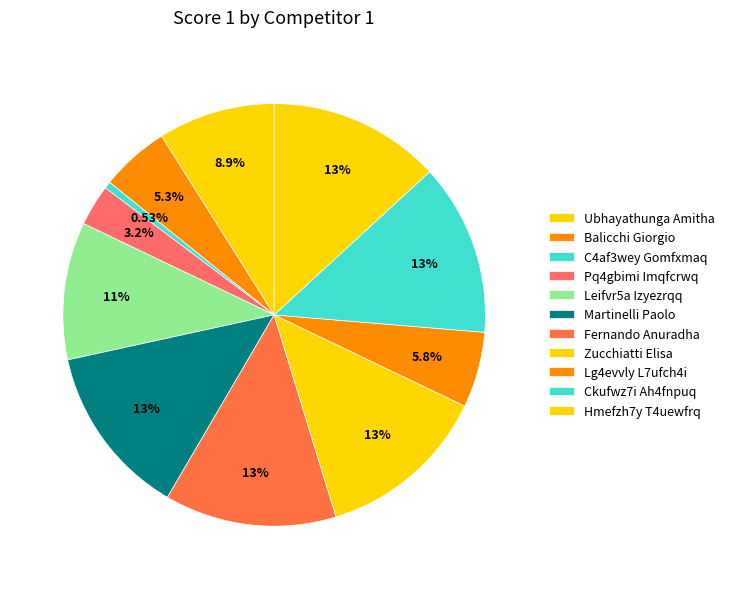

To the nearest percent, what portion does Martinelli Paolo represent?

13%